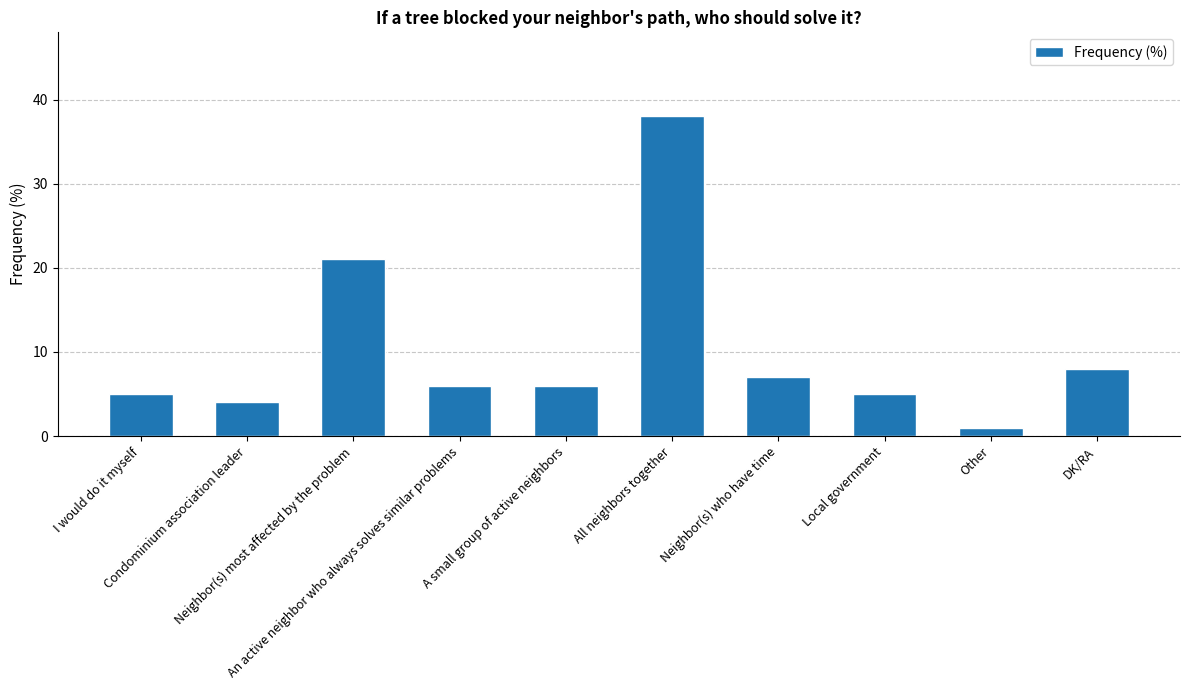

Are the bars horizontal?

No